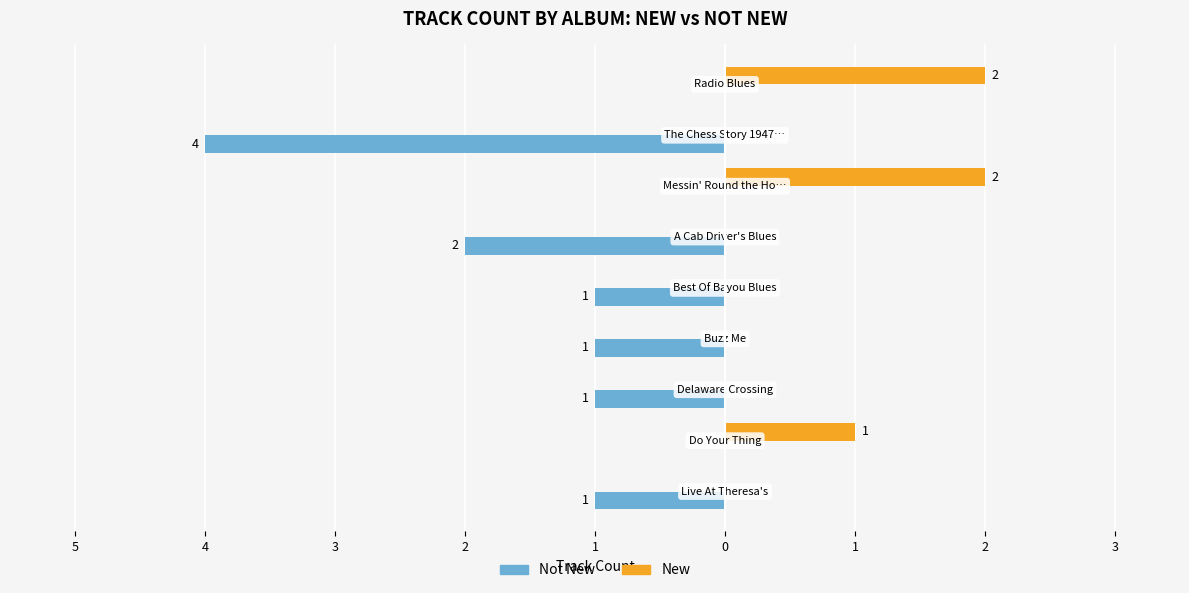

Count the New values in the range 0 to 1.

7